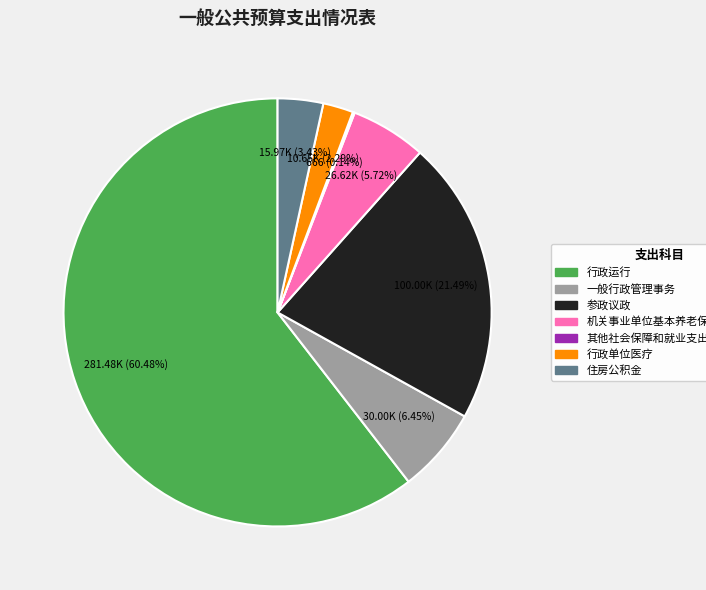

Combined, do 住房公积金 and 一般行政管理事务 account for over 50%?

No